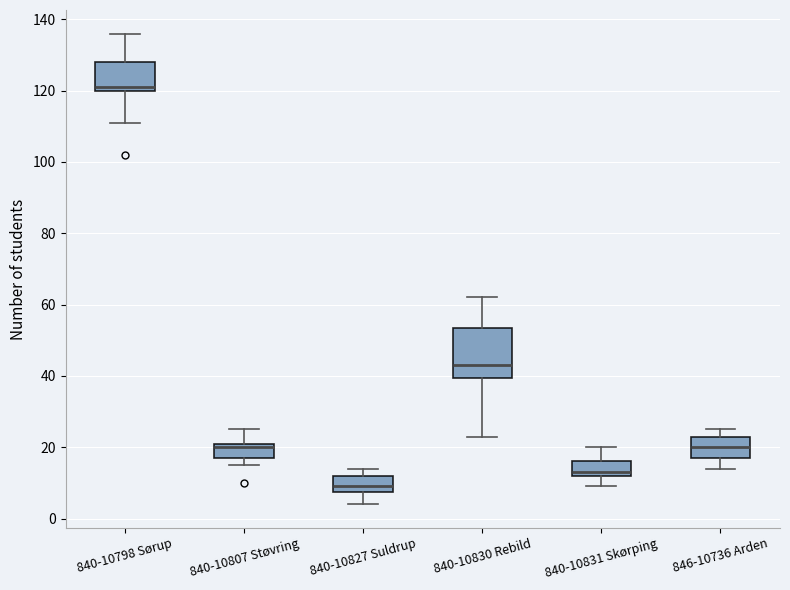

Reading left to right, read every box against the y-axis: the position of its median line, the range the box covers, and the ends of its whiskers. The values are not printed on the chart, so give them approximately, as read against the axis.

840-10798 Sørup: median 122, box 120 to 128, whiskers 112 to 136
840-10807 Støvring: median 20, box 18 to 22, whiskers 16 to 26
840-10827 Suldrup: median 10, box 8 to 12, whiskers 4 to 14
840-10830 Rebild: median 44, box 40 to 54, whiskers 24 to 62
840-10831 Skørping: median 14, box 12 to 16, whiskers 10 to 20
846-10736 Arden: median 20, box 18 to 24, whiskers 14 to 26